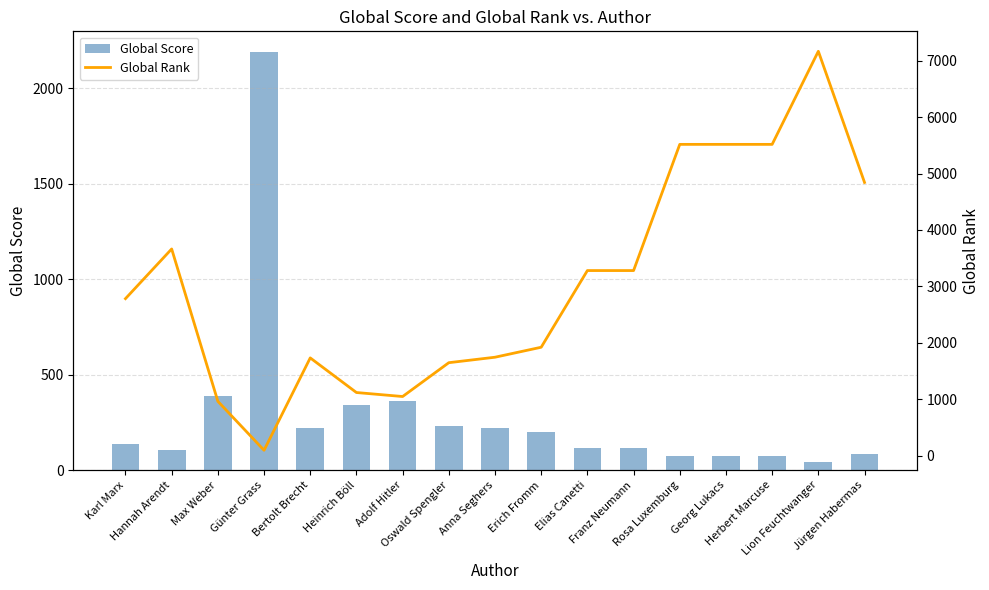

Is the value of Global Score at Bertolt Brecht greater than the value of Global Rank at Max Weber?

No